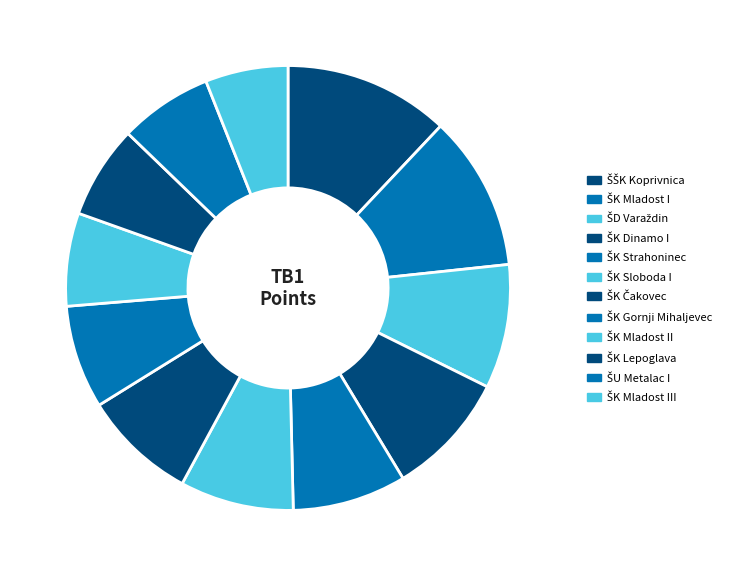

How much of the chart is everything except ŠŠK Koprivnica?

88.0%